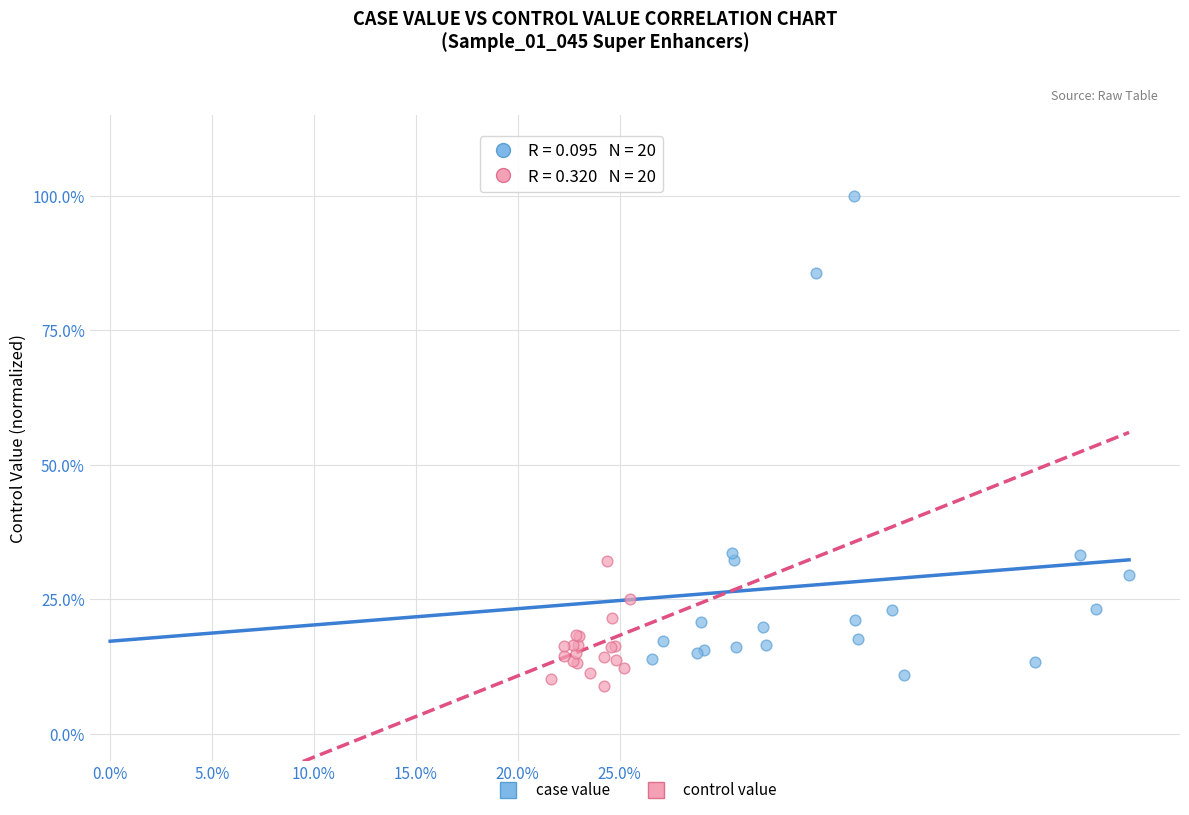

Which series contains the lowest Y value?

control value